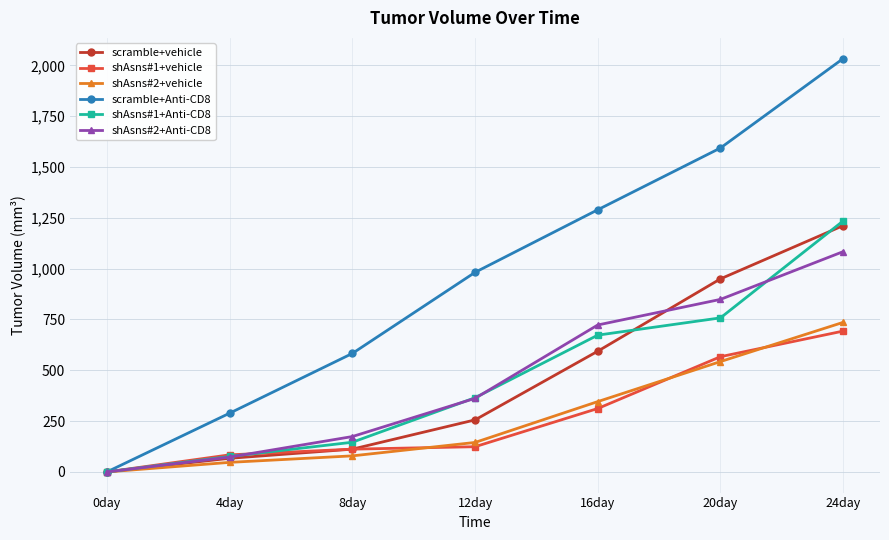

Reading right to left, what are all the values shown in this chart?

scramble+vehicle: 1212	950	594	256	112	67	0
shAsns#1+vehicle: 693	567	312	124	112	84	0
shAsns#2+vehicle: 736	543	346	145	79	47	0
scramble+Anti-CD8: 2034	1594	1290	982	583	289	0
shAsns#1+Anti-CD8: 1235	758	673	365	146	76	0
shAsns#2+Anti-CD8: 1084	849	723	362	174	73	0